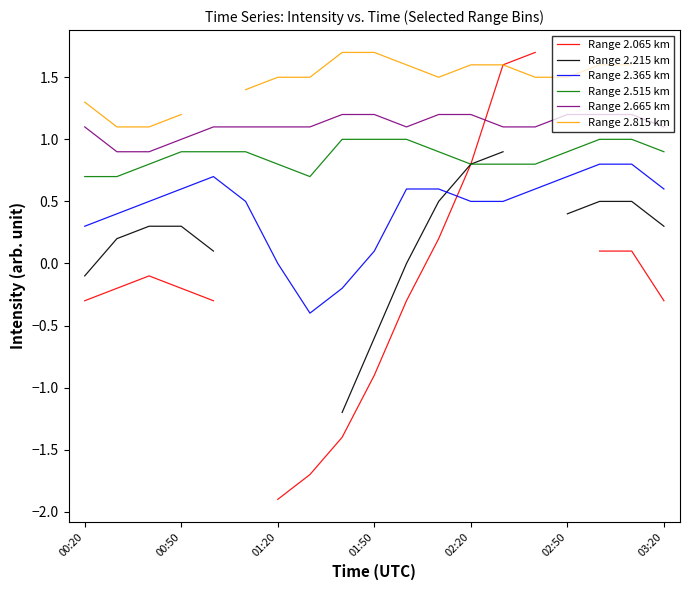

How many values in Range 2.065 km are above zero?

6